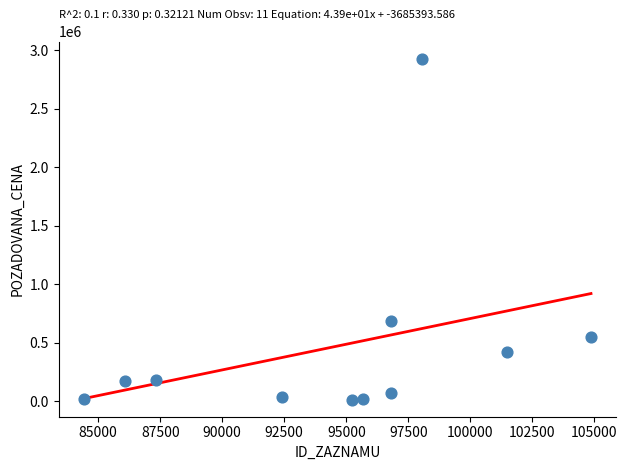

What is the range of Y values (max minus min)?

2916430